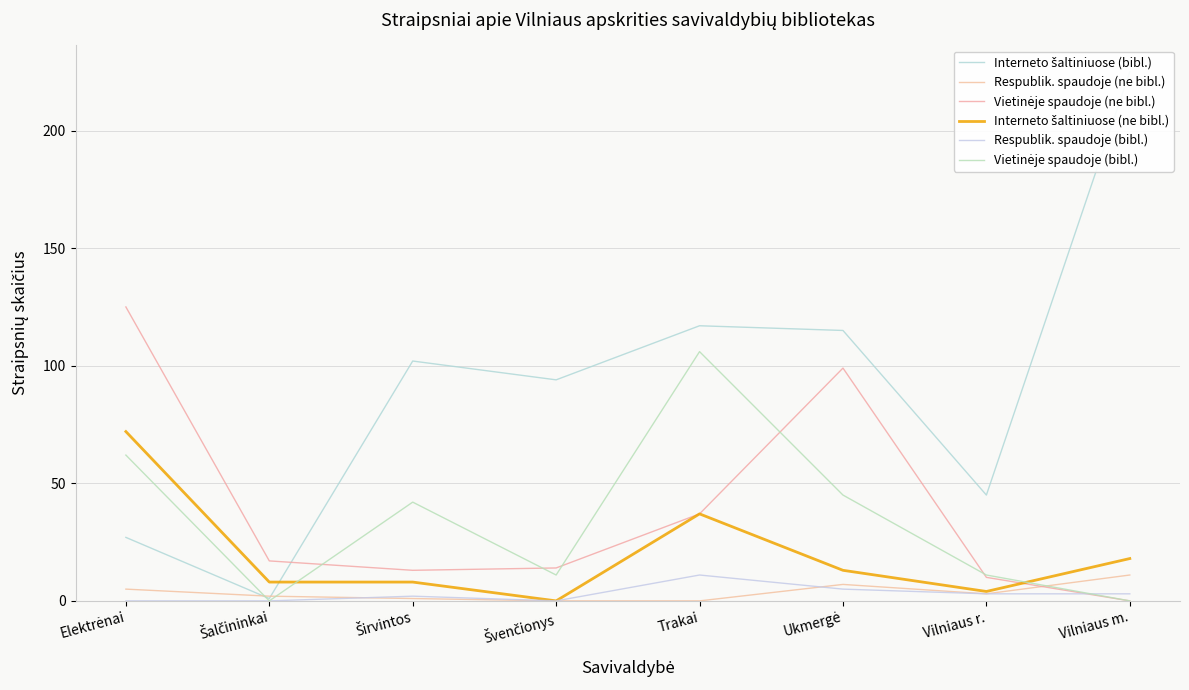

Where does the Vietinėje spaudoje (bibl.) series first go above 42?

Elektrėnai